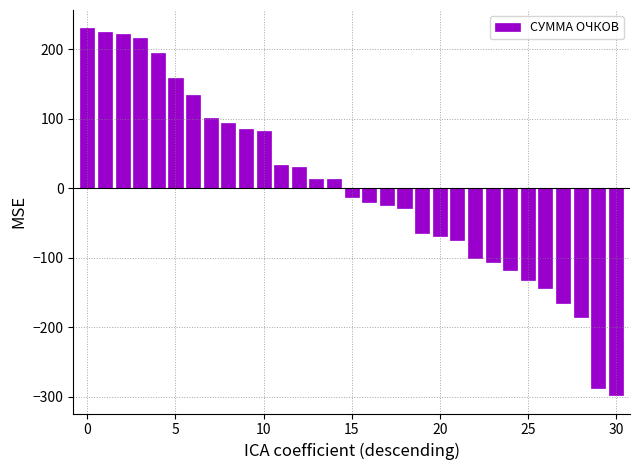

What is the difference between the maximum and minimum values?

528.0